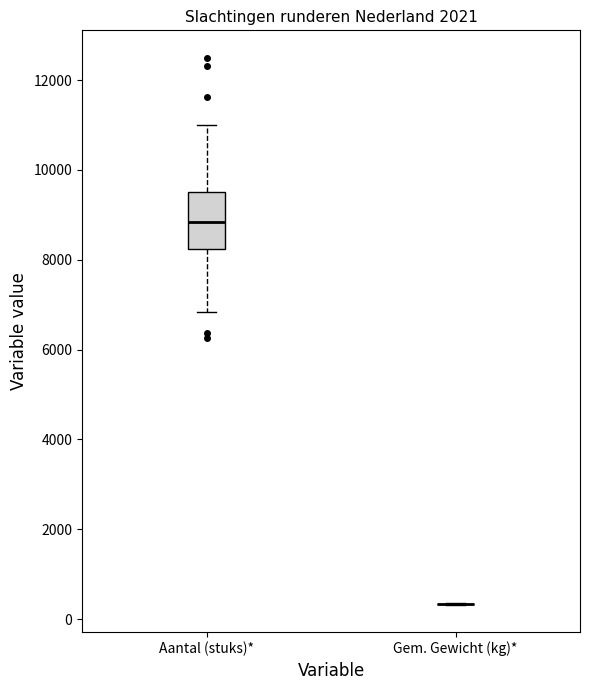

Comparing the boxes themselves (not the whiskers), which one is the tallest?

Aantal (stuks)*